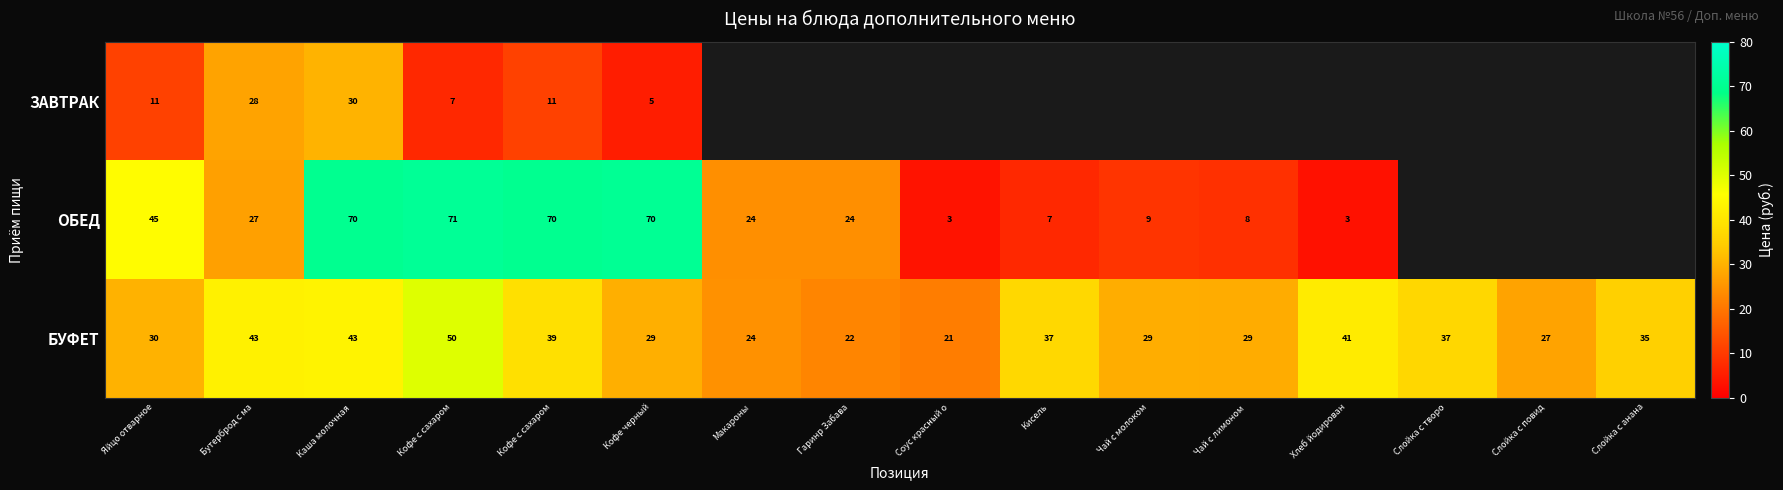

Where is ЗАВТРАК nearest to the value 17?

Яйцо отварное